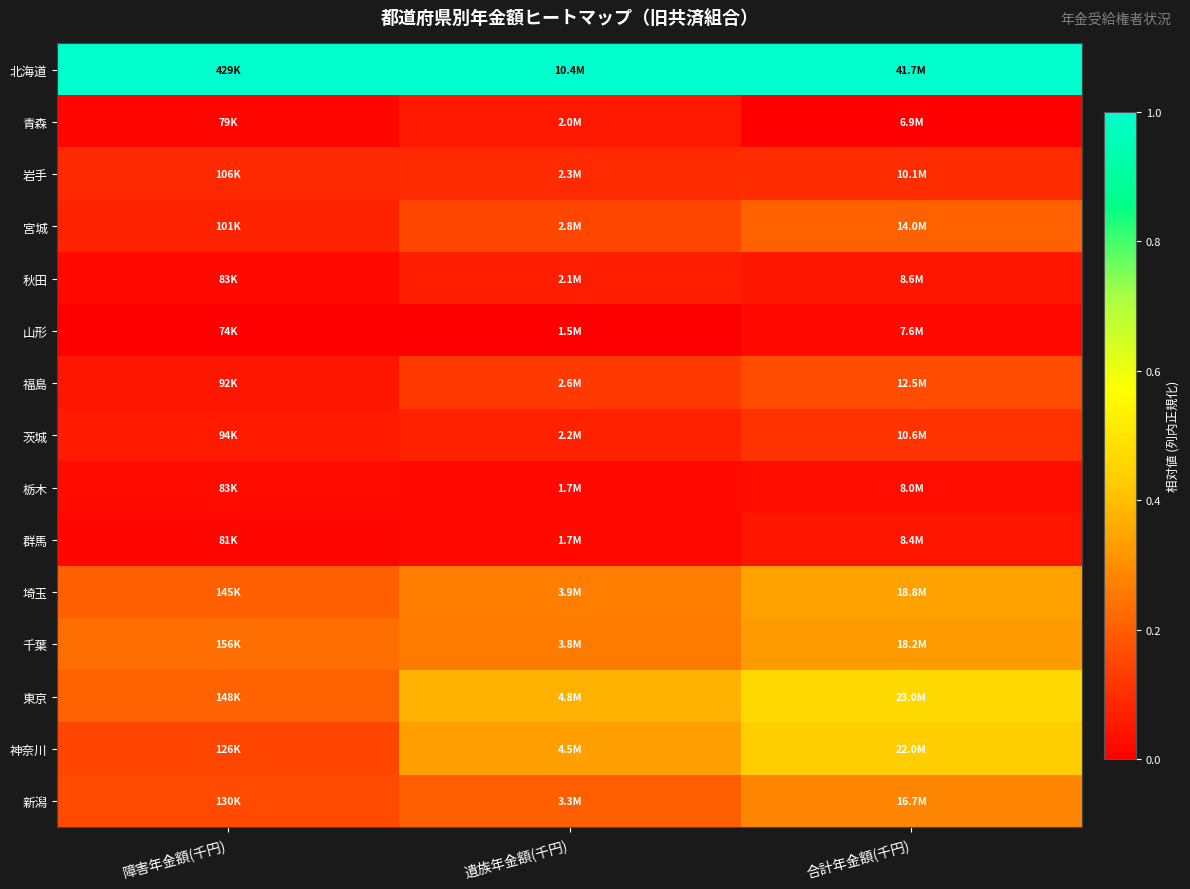

Rank the series by their maximum value, from highest to lowest.

北海道, 東京, 神奈川, 埼玉, 千葉, 新潟, 宮城, 福島, 茨城, 岩手, 秋田, 青森, 群馬, 栃木, 山形